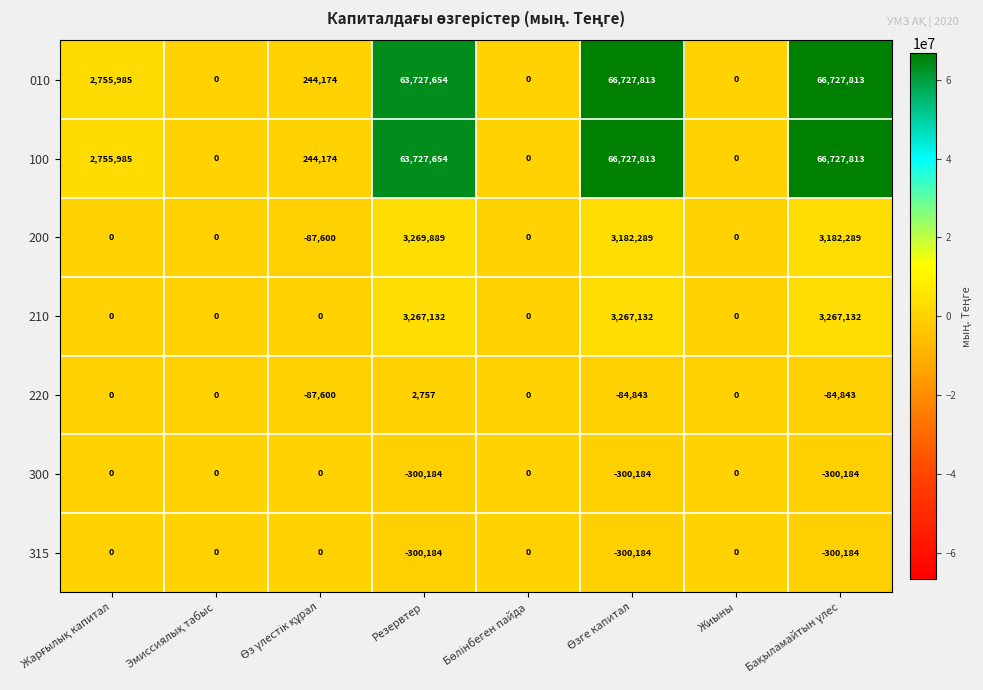

At how many categories does at least one series exceed 64877496?

2